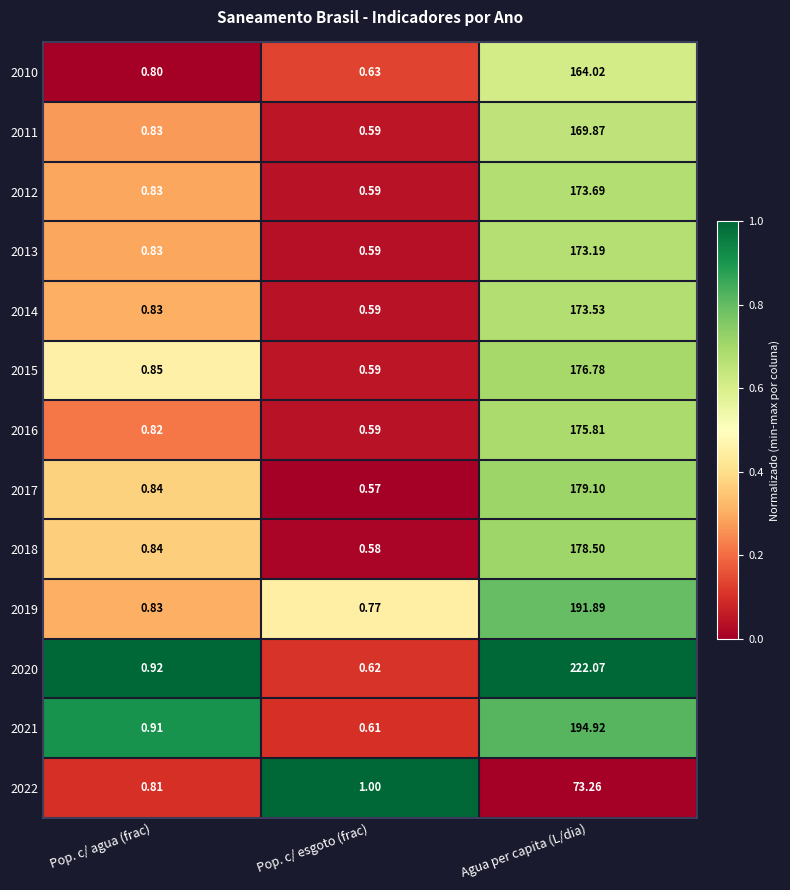

At which label is 2012 closest to 87?

Pop. c/ agua (frac)